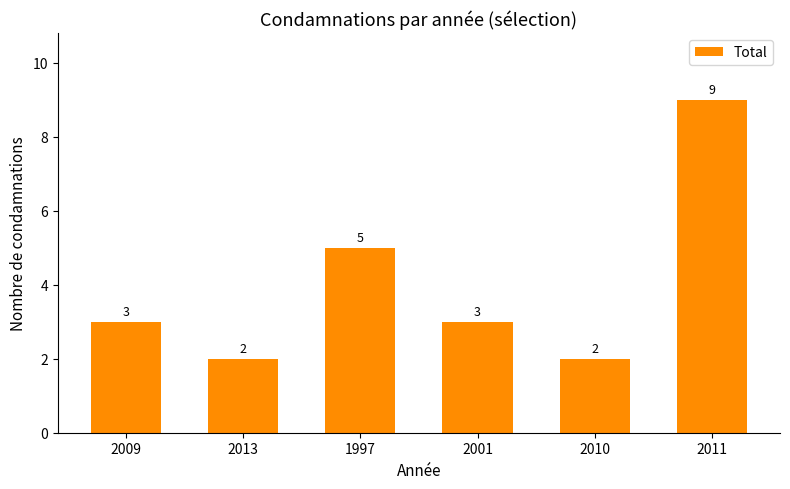

Reading right to left, list all the values displayed in this chart.

9	2	3	5	2	3